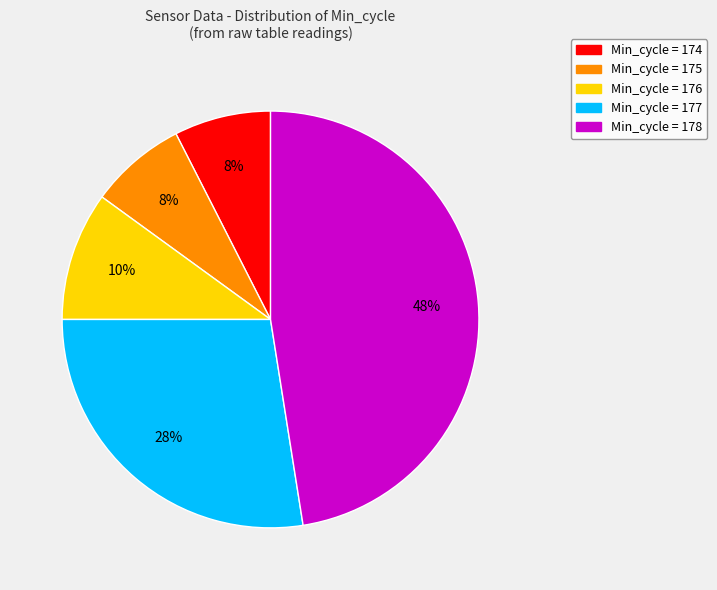

Is there any slice that represents more than half of the pie?

No